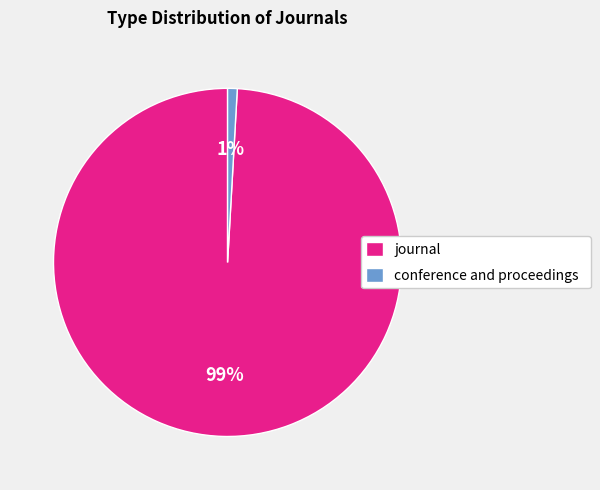

Between conference and proceedings and journal, which is larger?

journal